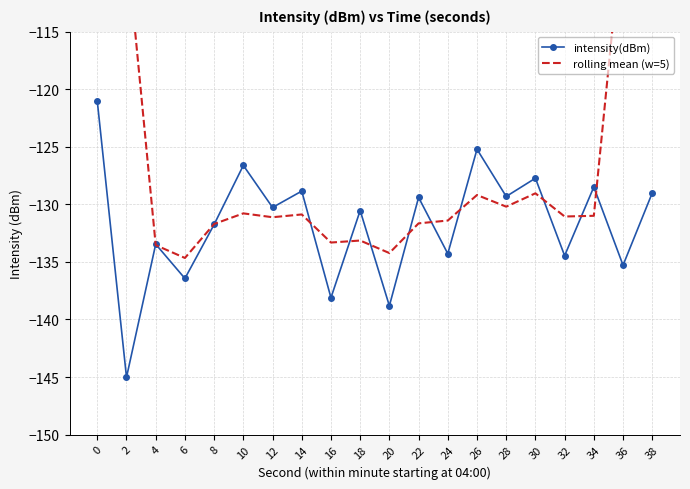

What is the spread (max minus min) of values at 12?

0.8